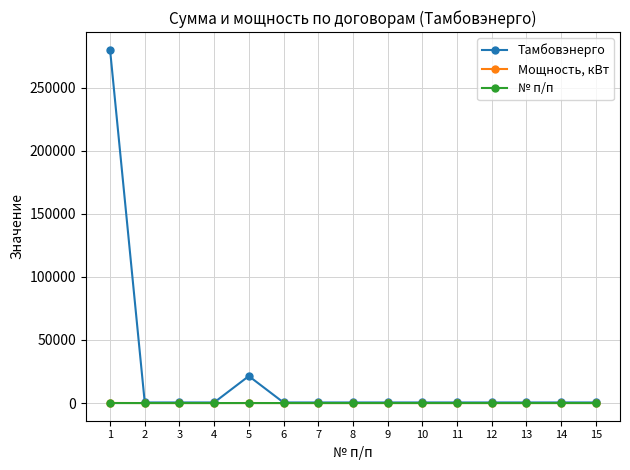

Which series has the largest range (max minus min)?

Тамбовэнерго